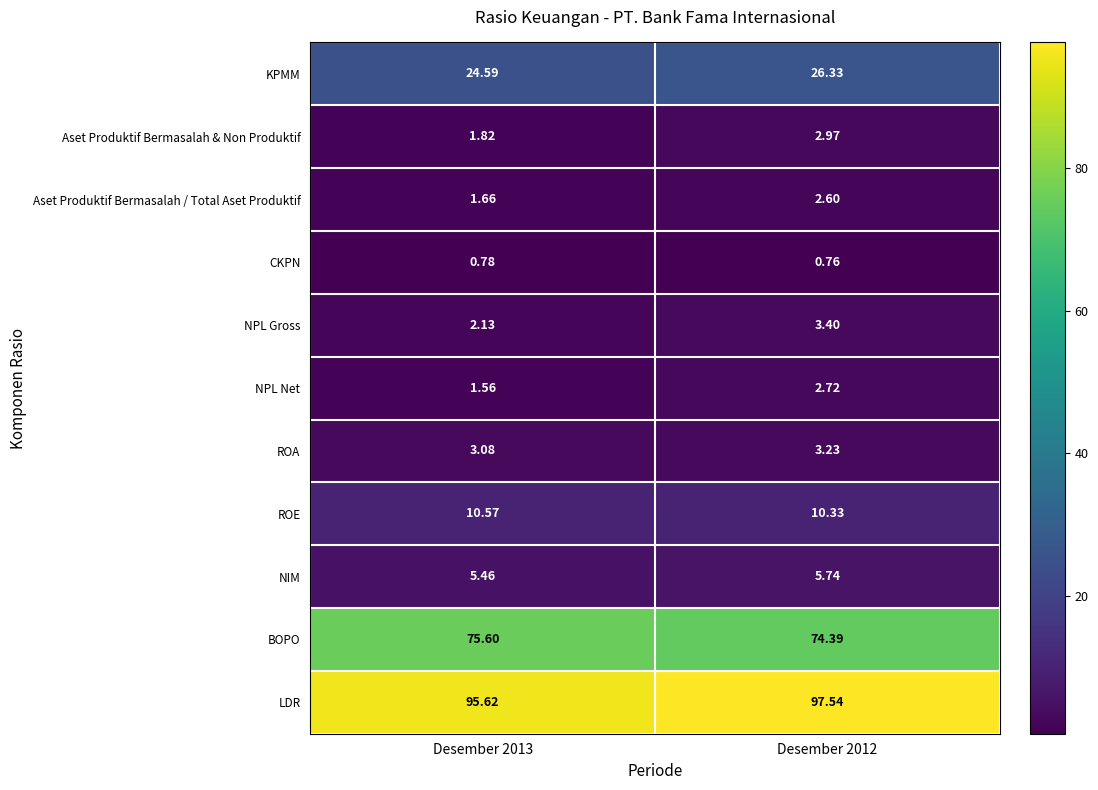

Which series changed the most between Desember 2013 and Desember 2012?

LDR